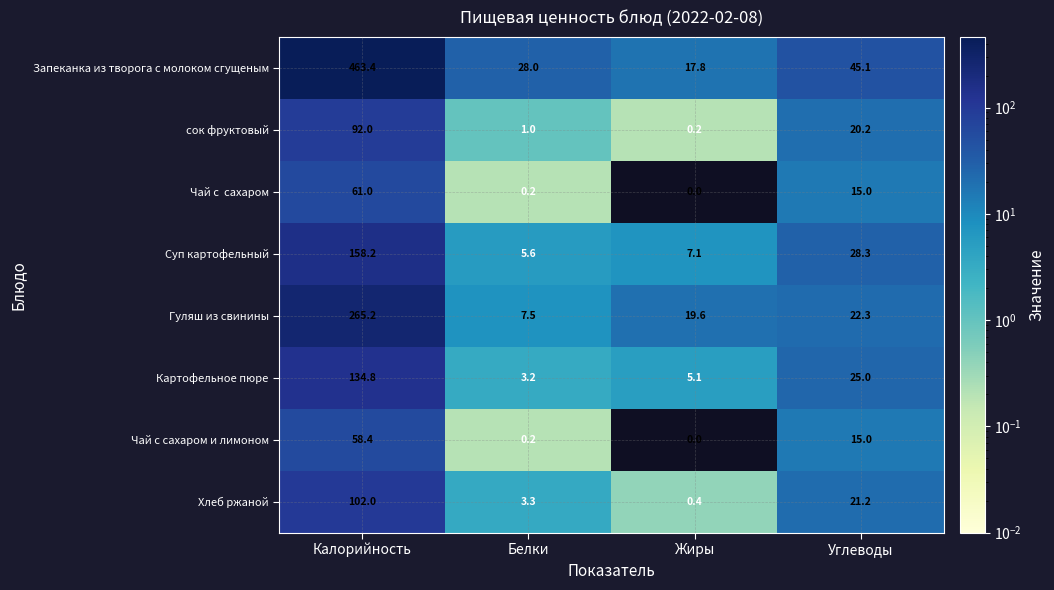

The Хлеб ржаной series shows 5.1 at Белки. True or false?

False